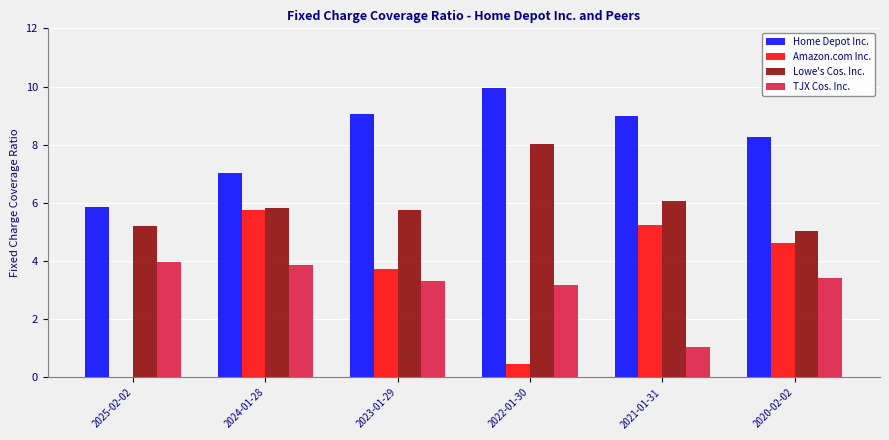

What is the average value of the Lowe's Cos. Inc. series?

6.0